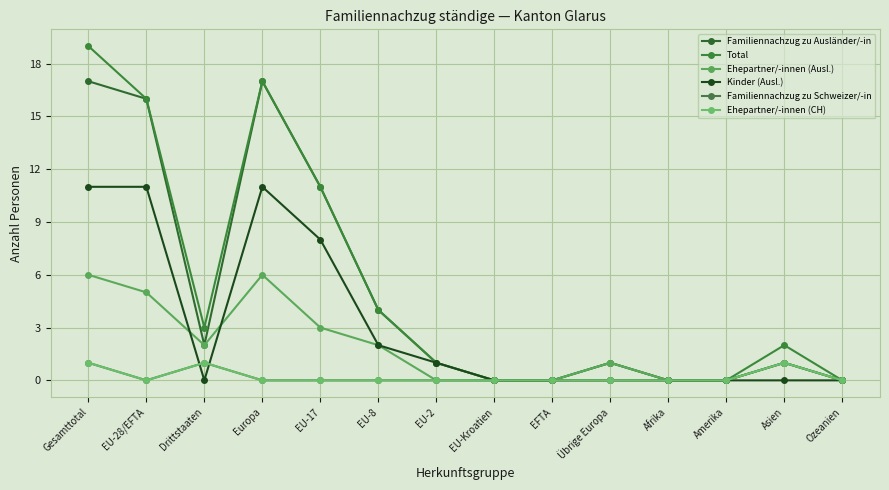

Is this an area chart (filled region under the line)?

No